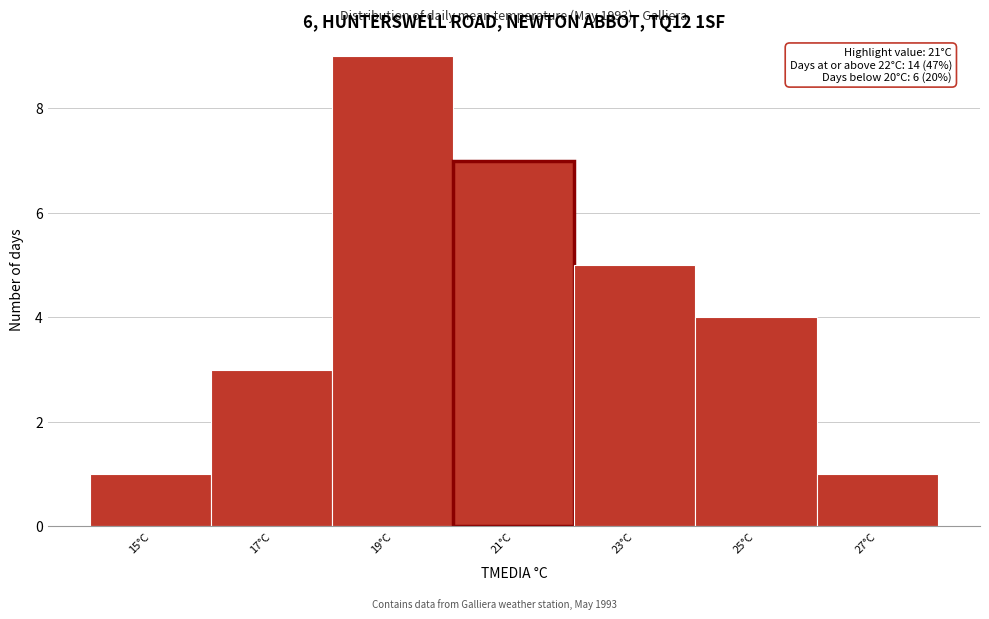

Reading left to right, what are all the values shown in this chart?

1	3	9	7	5	4	1